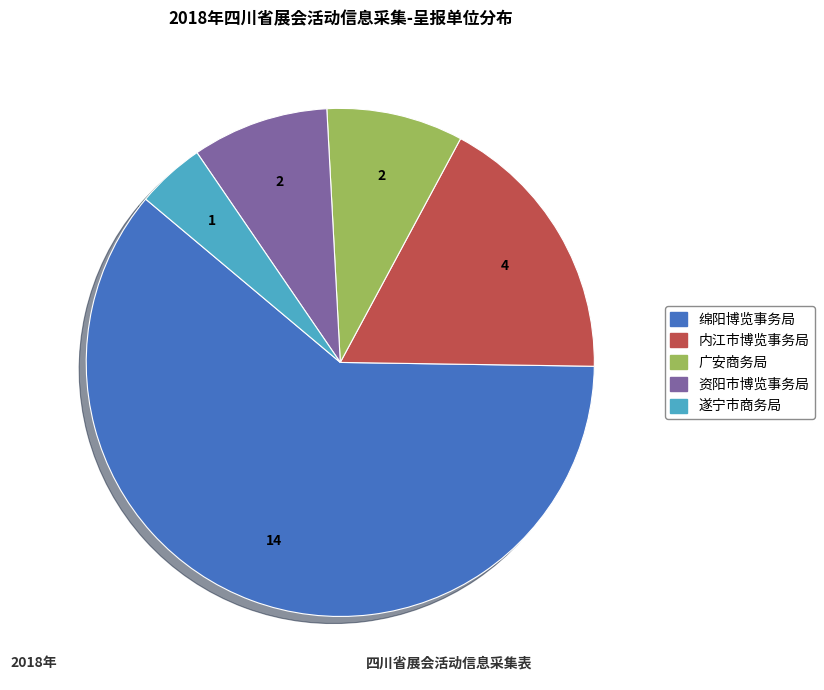

Is it true that 内江市博览事务局 is 17% of the pie?

True